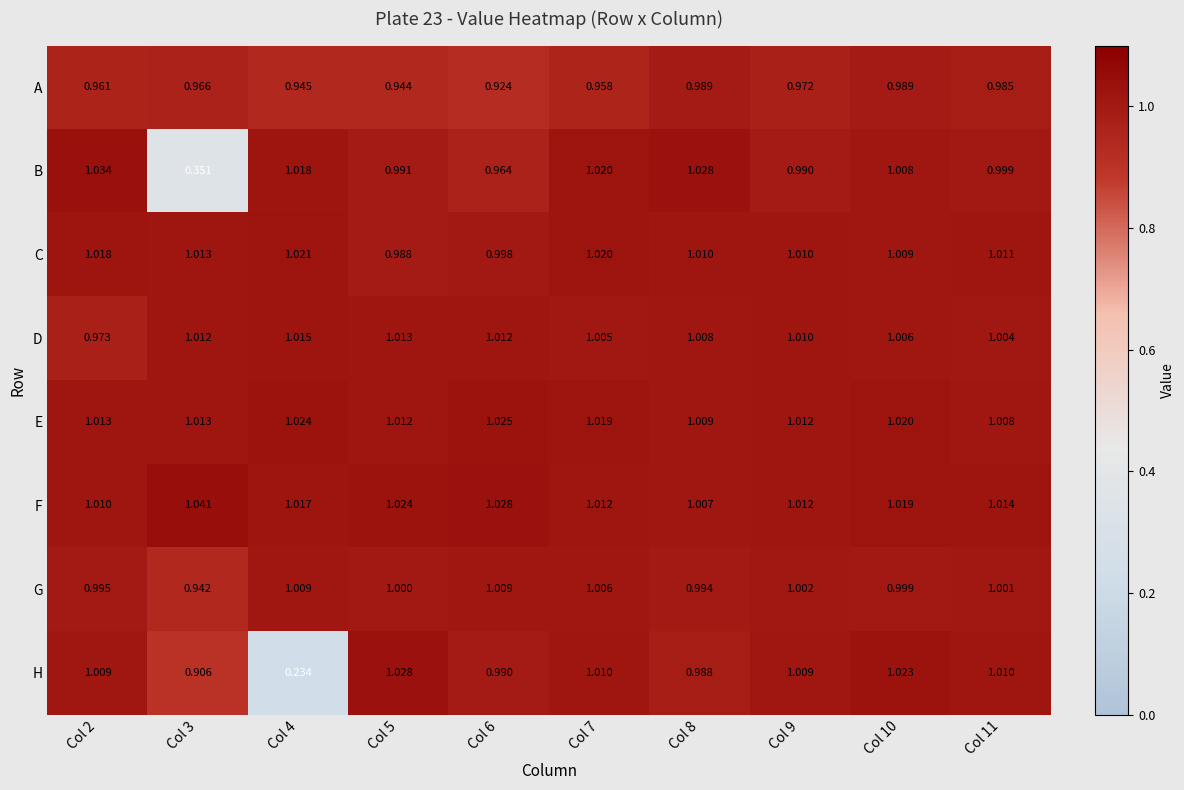

Rank the series at Col 11 from highest to lowest value.

F, C, H, E, D, G, B, A